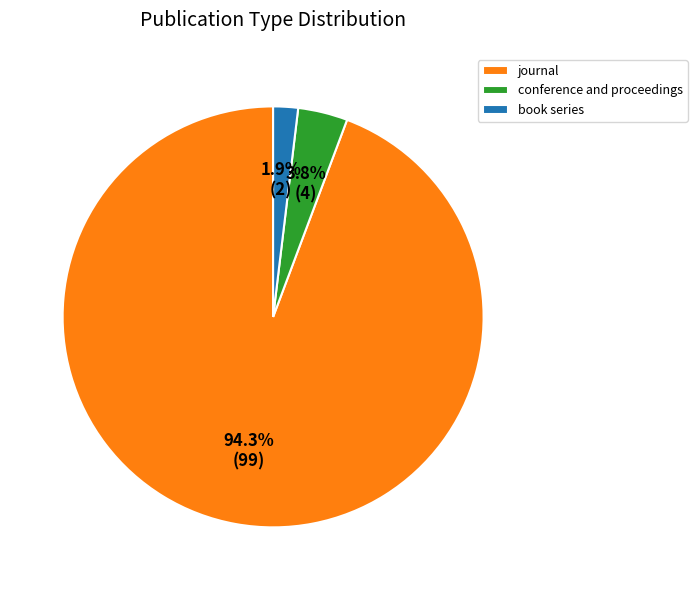

Is the sum of book series and journal greater than half?

Yes